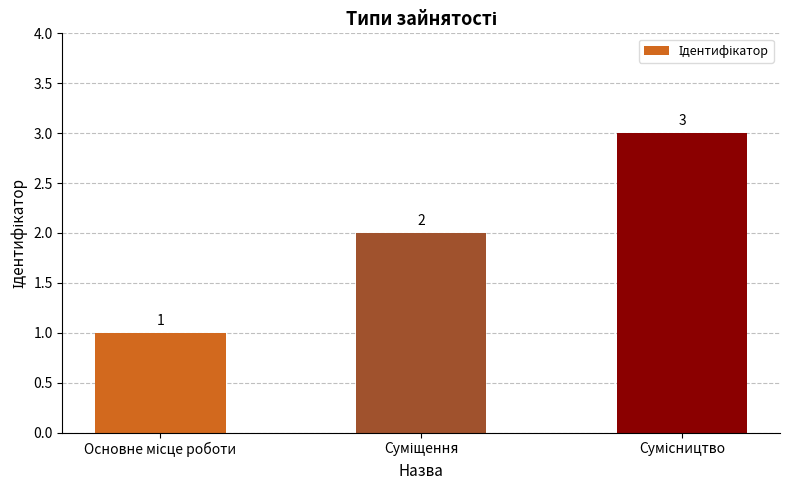

How many data points are less than 2?

1